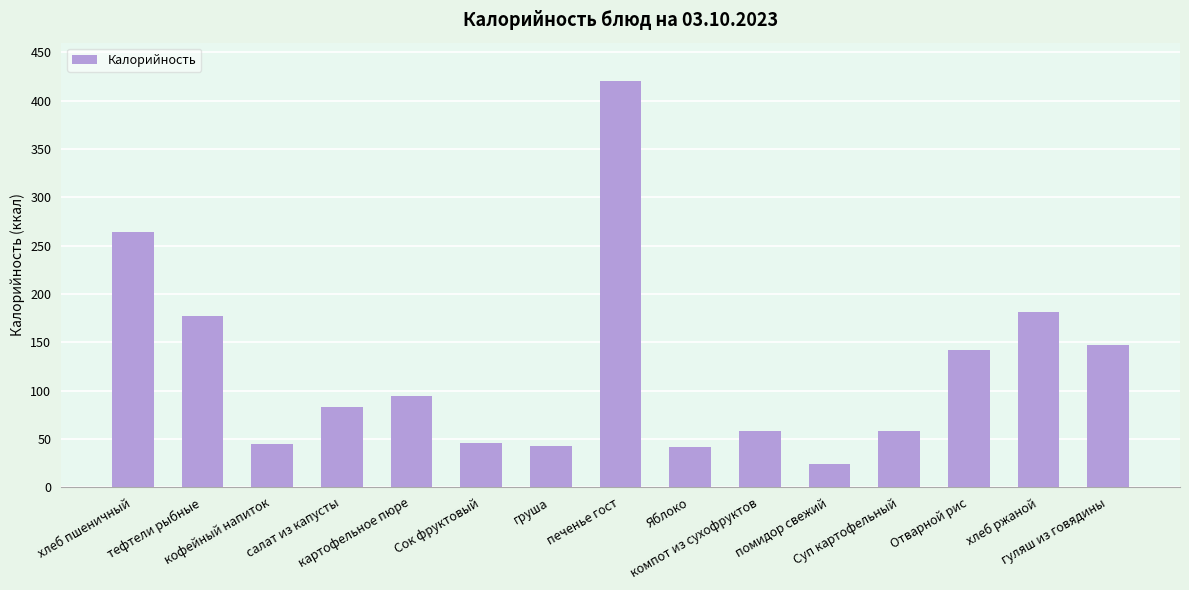

What is the change in value from груша to Яблоко?

-1.0